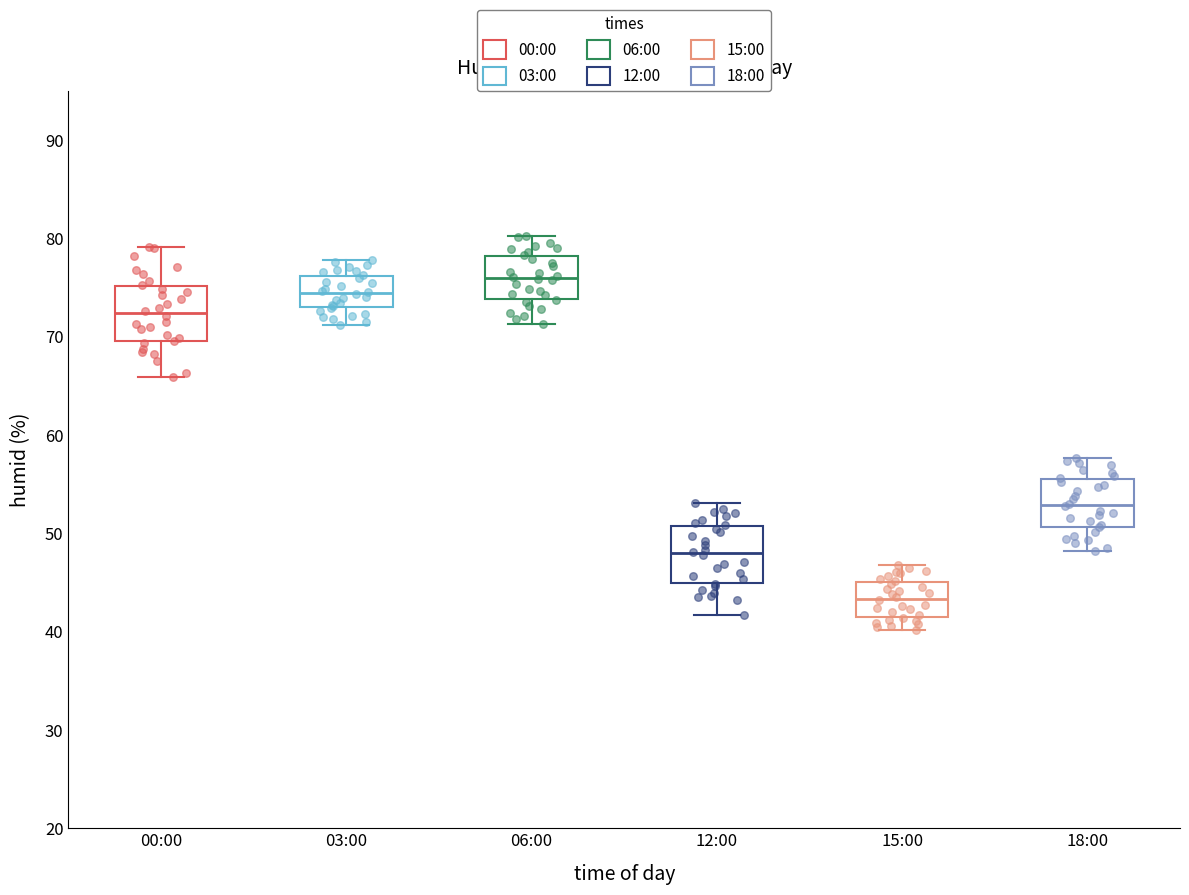

Reading left to right, read every box against the y-axis: the position of its median line, the range the box covers, and the ends of its whiskers. The values are not printed on the chart, so give them approximately, as read against the axis.

00:00: median 72, box 70 to 75, whiskers 66 to 79
03:00: median 74, box 73 to 76, whiskers 71 to 78
06:00: median 76, box 74 to 78, whiskers 71 to 80
12:00: median 48, box 45 to 51, whiskers 42 to 53
15:00: median 43, box 41 to 45, whiskers 40 to 47
18:00: median 53, box 51 to 56, whiskers 48 to 58